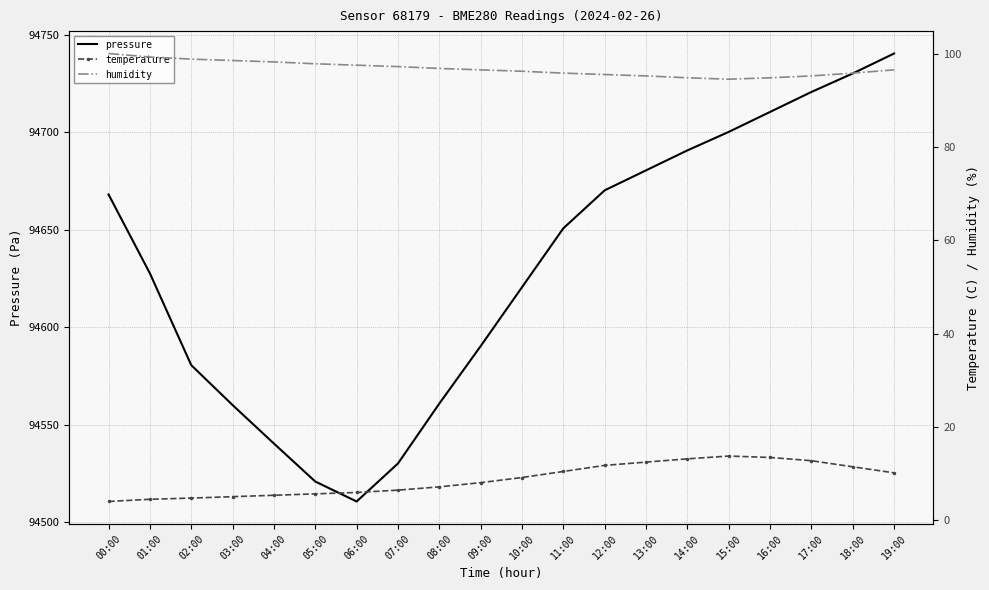

Between 06:00 and 07:00, which series saw the biggest shift?

pressure